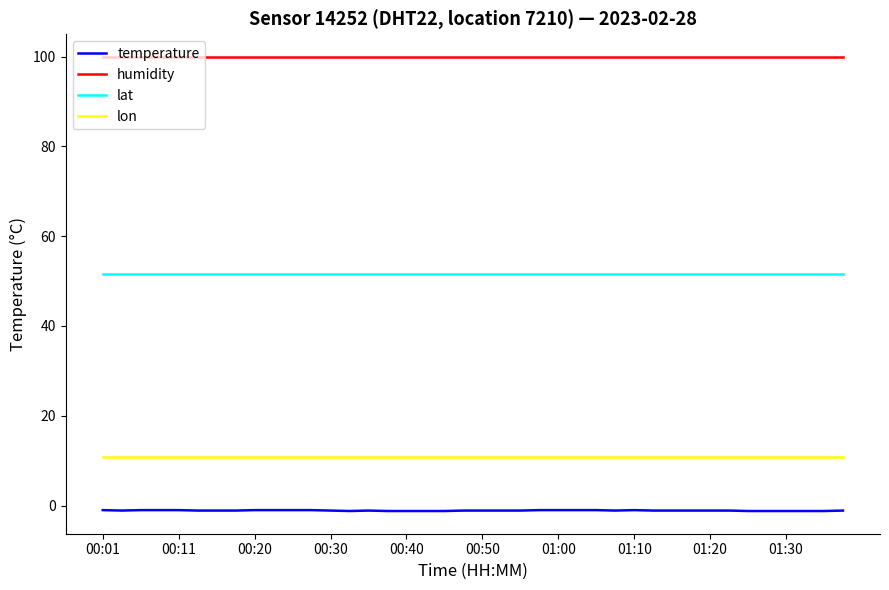

How many lines are shown in the chart?

4